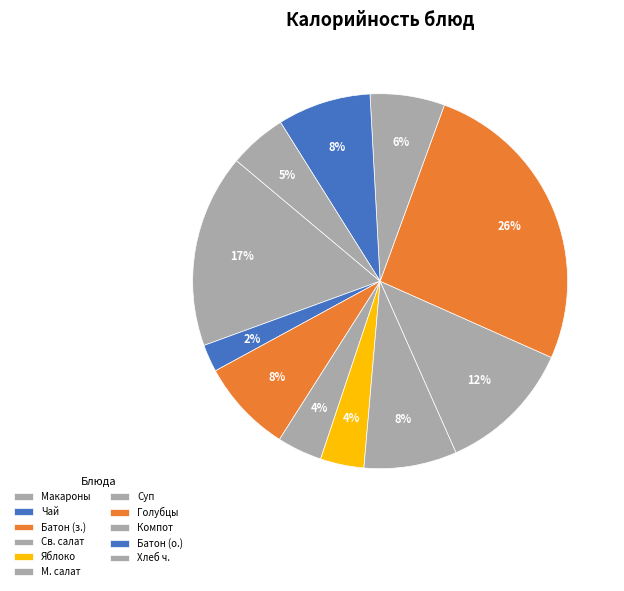

How many segments does this pie chart have?

11